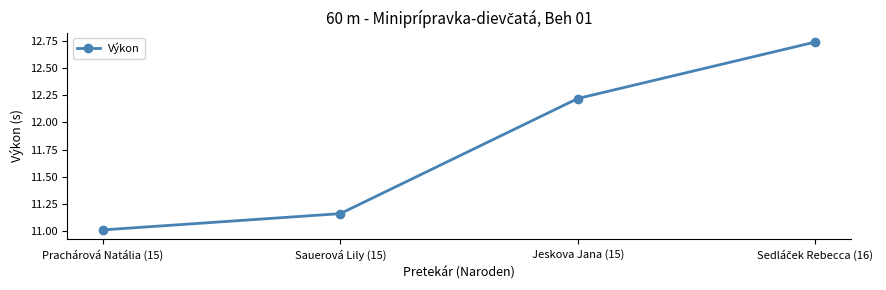

What is the ratio of the value at Jeskova Jana (15) to the value at Prachárová Natália (15)?

1.1